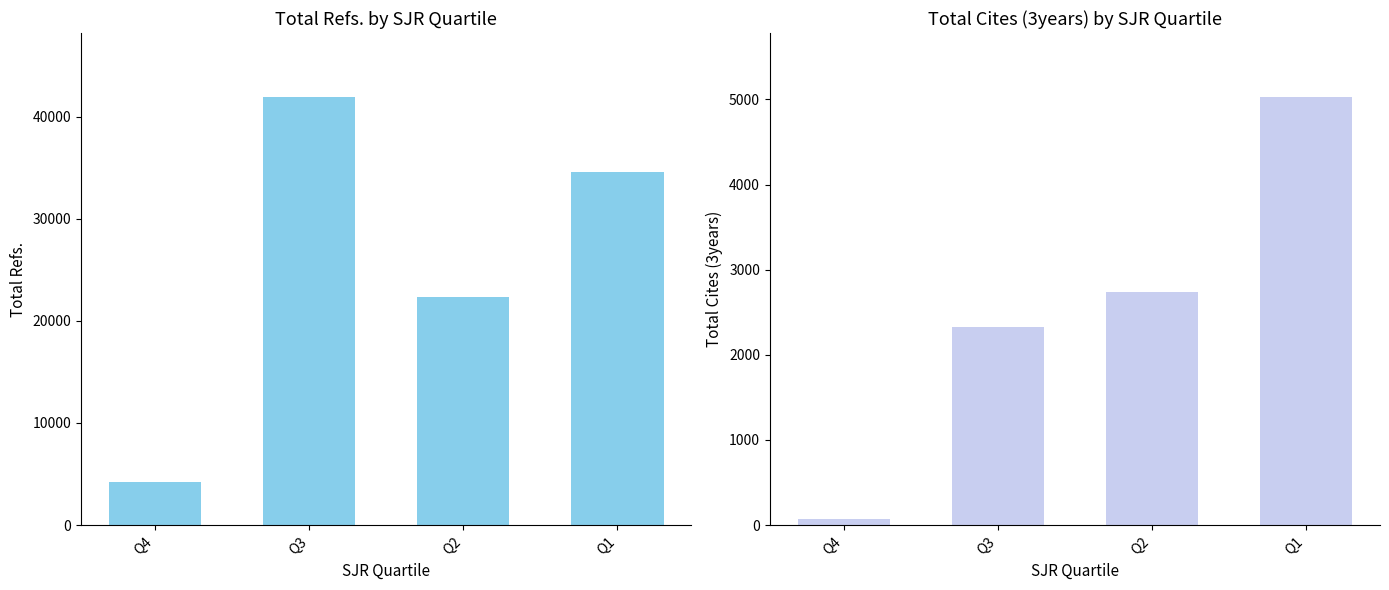

What is the value of the Total Refs. bar at the 4th from the left?

34619